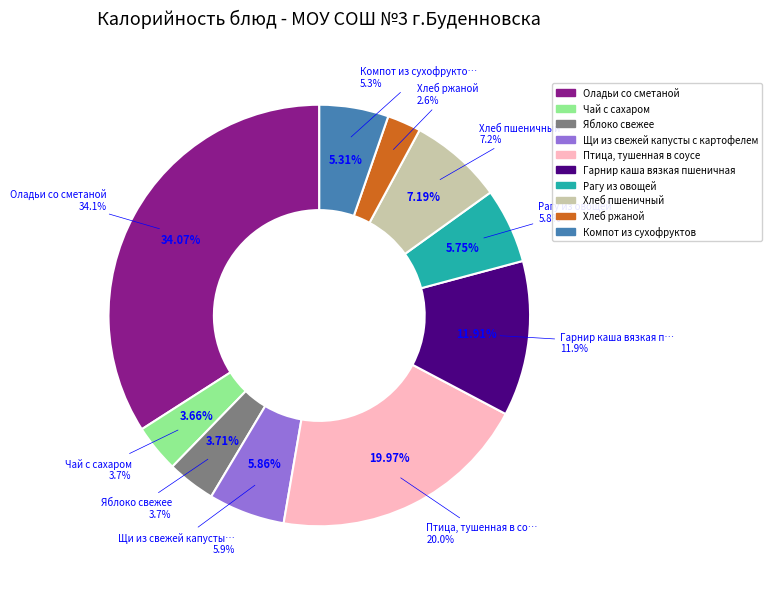

To the nearest percent, what is the difference between the largest and smallest slice percentages?

31%